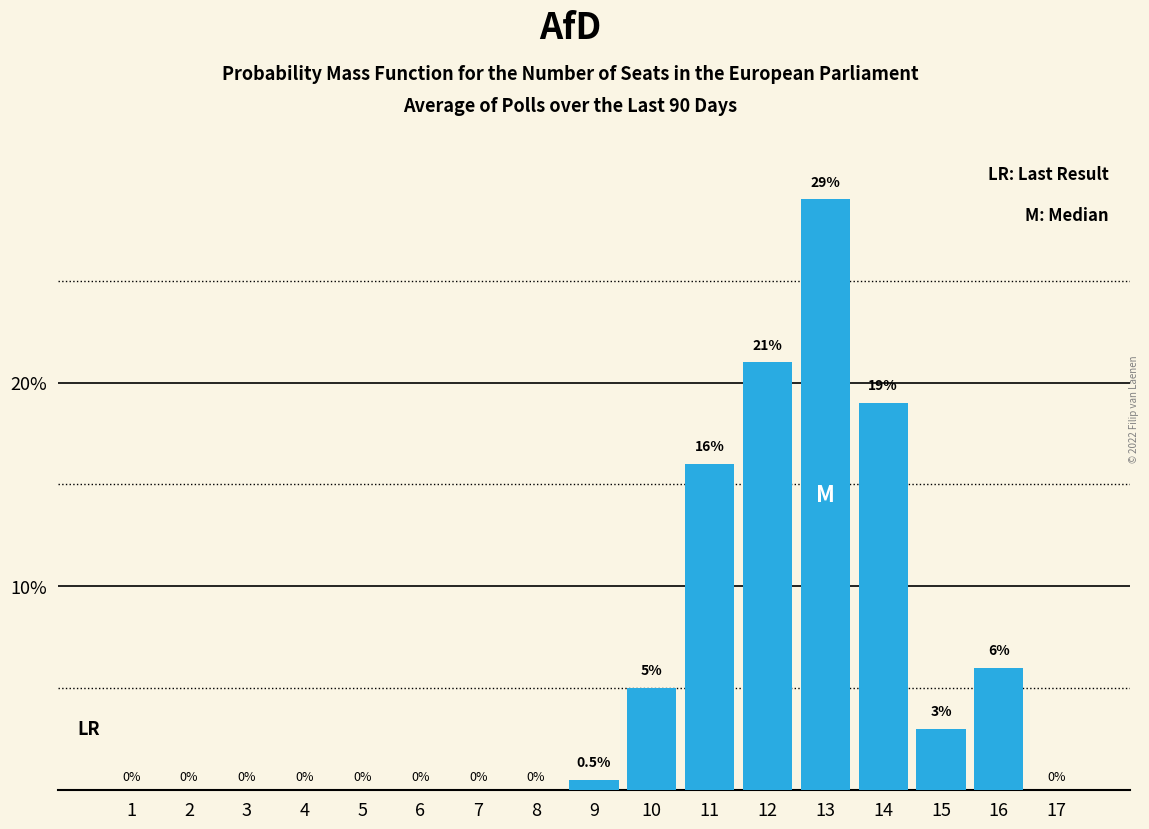

Reading left to right, transcribe all the data shown in this chart.

1=0.0	2=0.0	3=0.0	4=0.0	5=0.0	6=0.0	7=0.0	8=0.0	9=0.5	10=5.0	11=16.0	12=21.0	13=29.0	14=19.0	15=3.0	16=6.0	17=0.0